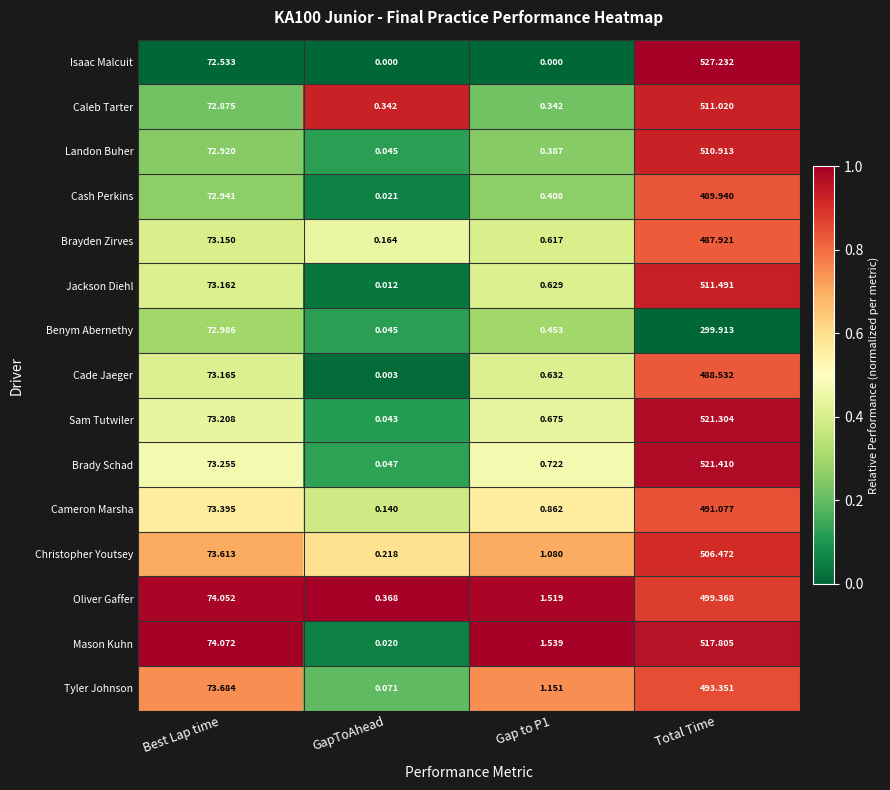

At Best Lap time, list the series in order from smallest to largest.

Isaac Malcuit, Caleb Tarter, Landon Buher, Cash Perkins, Benym Abernethy, Brayden Zirves, Jackson Diehl, Cade Jaeger, Sam Tutwiler, Brady Schad, Cameron Marsha, Christopher Youtsey, Tyler Johnson, Oliver Gaffer, Mason Kuhn